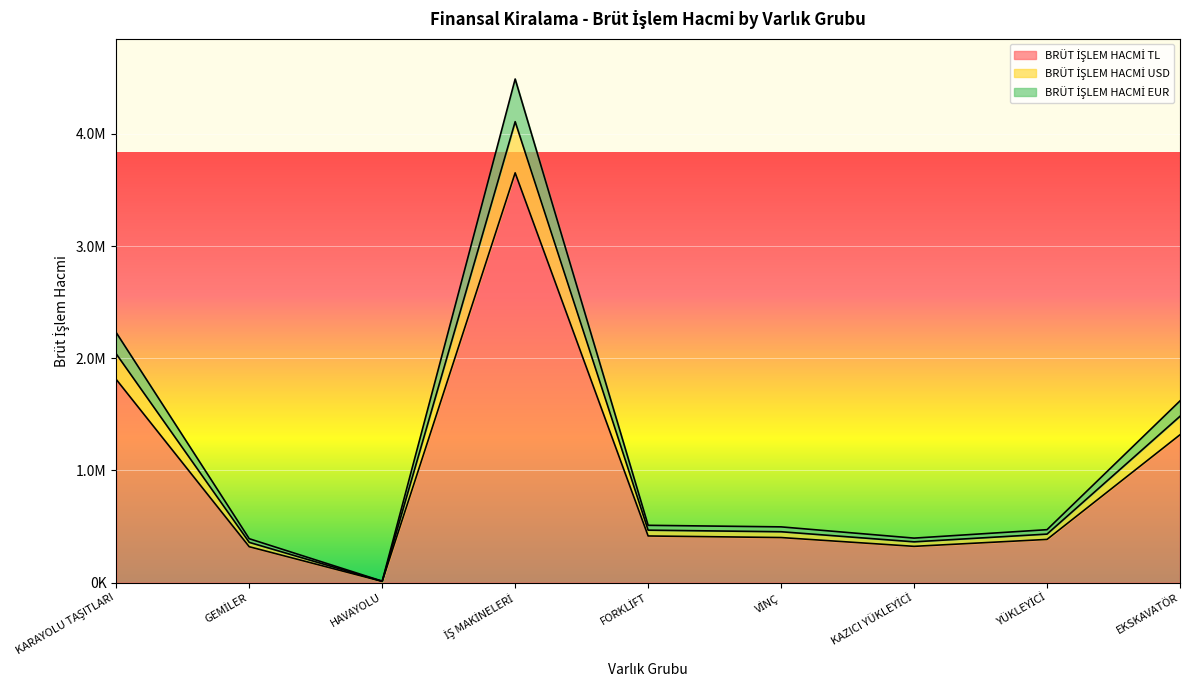

What is the label of the 4th point from the right?

VİNÇ